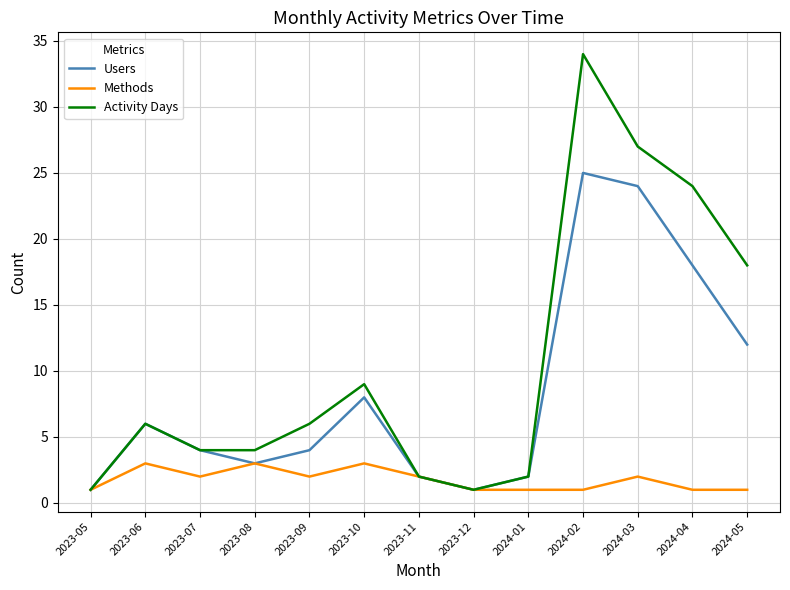

Reading left to right, list all the values displayed in this chart.

Users: 2023-05=1	2023-06=6	2023-07=4	2023-08=3	2023-09=4	2023-10=8	2023-11=2	2023-12=1	2024-01=2	2024-02=25	2024-03=24	2024-04=18	2024-05=12
Methods: 2023-05=1	2023-06=3	2023-07=2	2023-08=3	2023-09=2	2023-10=3	2023-11=2	2023-12=1	2024-01=1	2024-02=1	2024-03=2	2024-04=1	2024-05=1
Activity Days: 2023-05=1	2023-06=6	2023-07=4	2023-08=4	2023-09=6	2023-10=9	2023-11=2	2023-12=1	2024-01=2	2024-02=34	2024-03=27	2024-04=24	2024-05=18